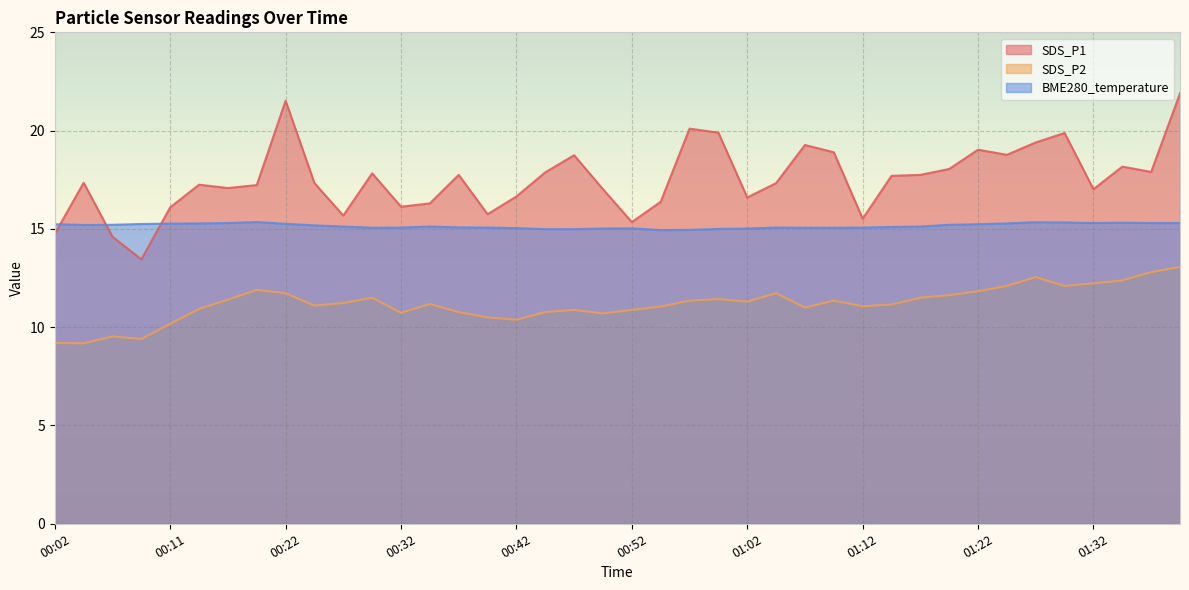

At 00:09, list the series in order from largest to smallest.

BME280_temperature, SDS_P1, SDS_P2